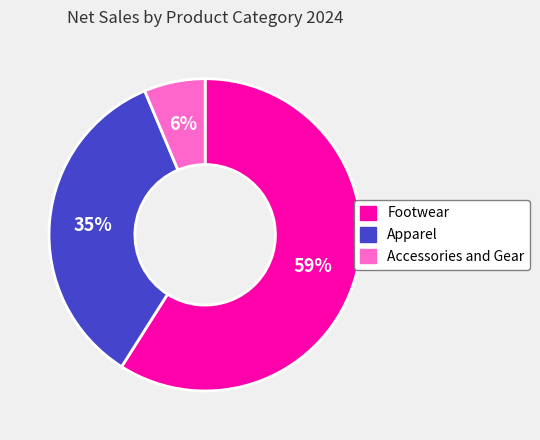

Is the sum of Footwear and Accessories and Gear greater than half?

Yes